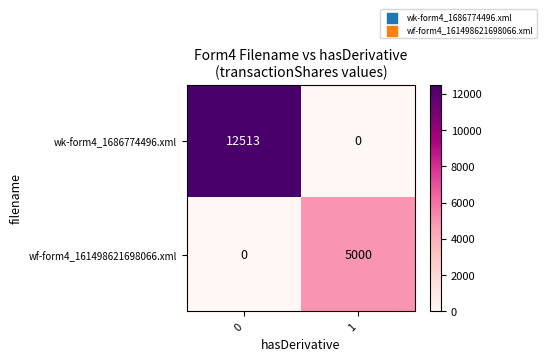

What is the difference between the wf-form4_161498621698066.xml values at 1 and 0?

5000